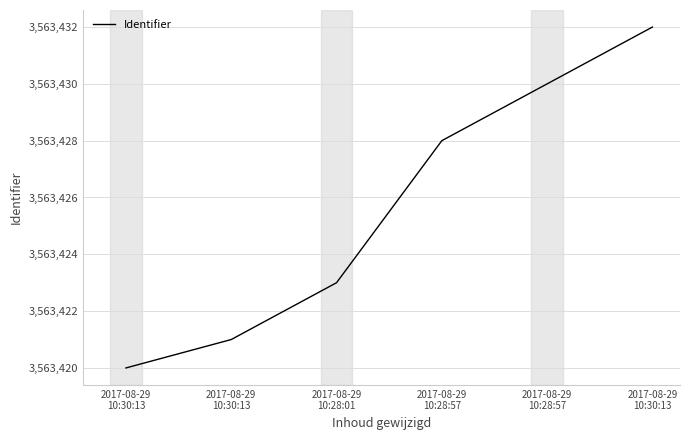

What is the difference between the maximum and minimum values?

12